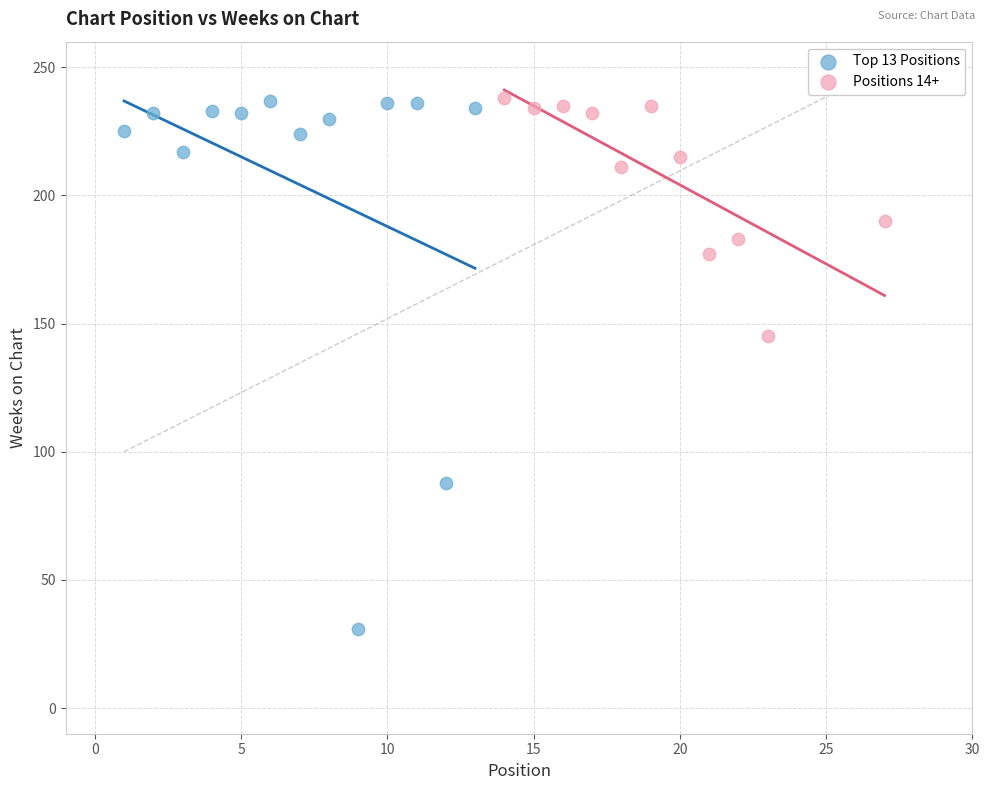

Which series reaches the minimum Y coordinate?

Top 13 Positions